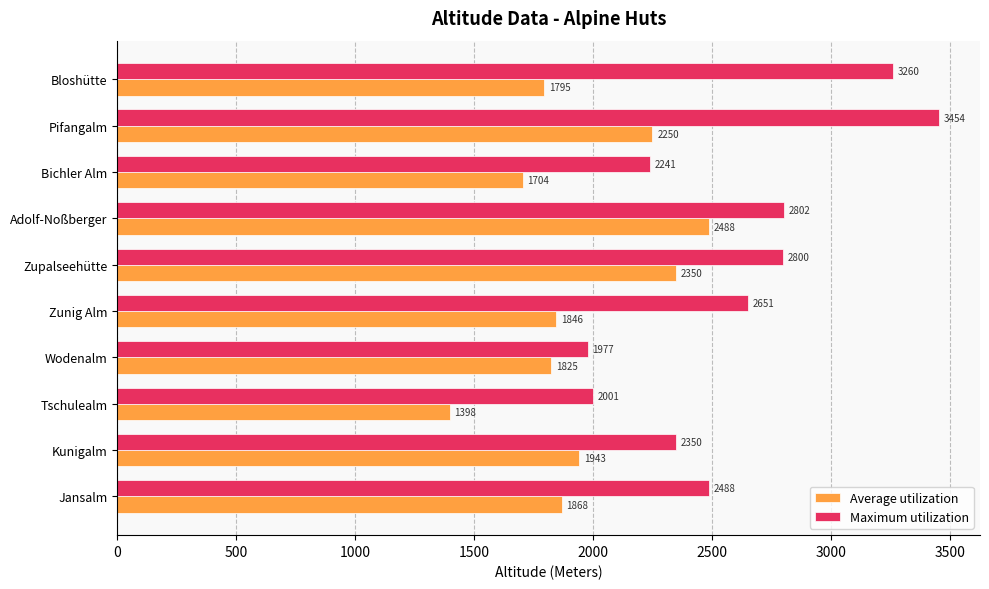

Rank the categories by Average utilization value from lowest to highest.

Tschulealm, Bichler Alm, Bloshütte, Wodenalm, Zunig Alm, Jansalm, Kunigalm, Pifangalm, Zupalseehütte, Adolf-Noßberger